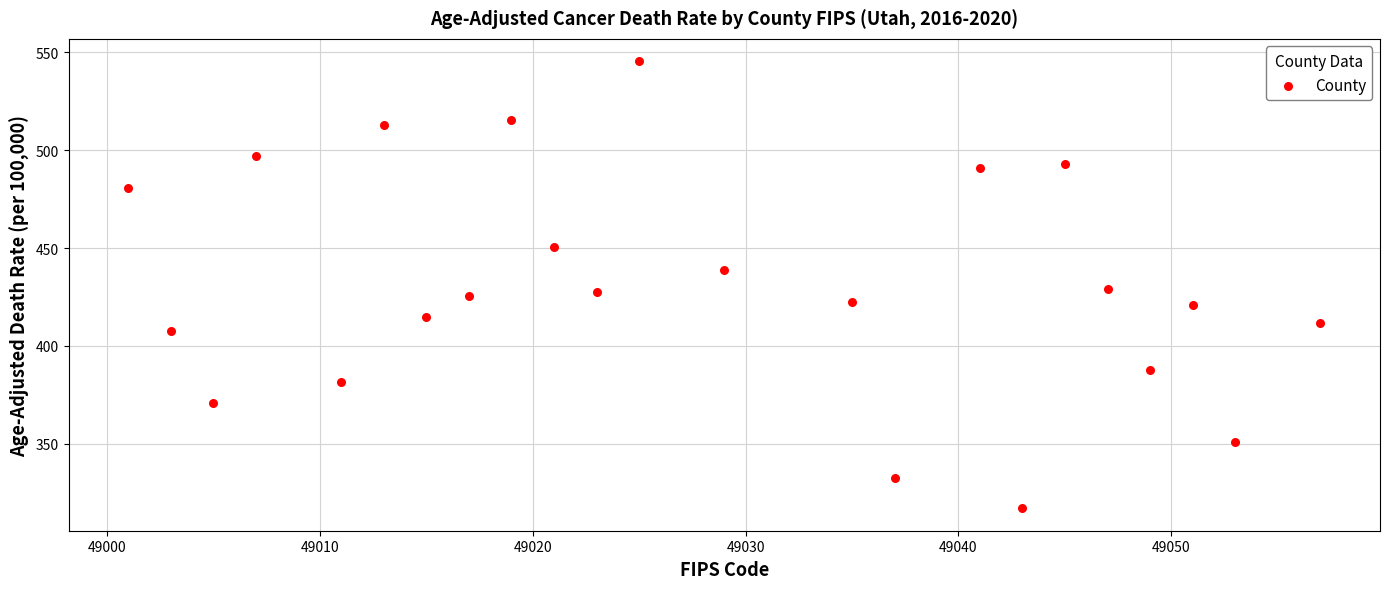

What is the range of Y values (max minus min)?

228.3